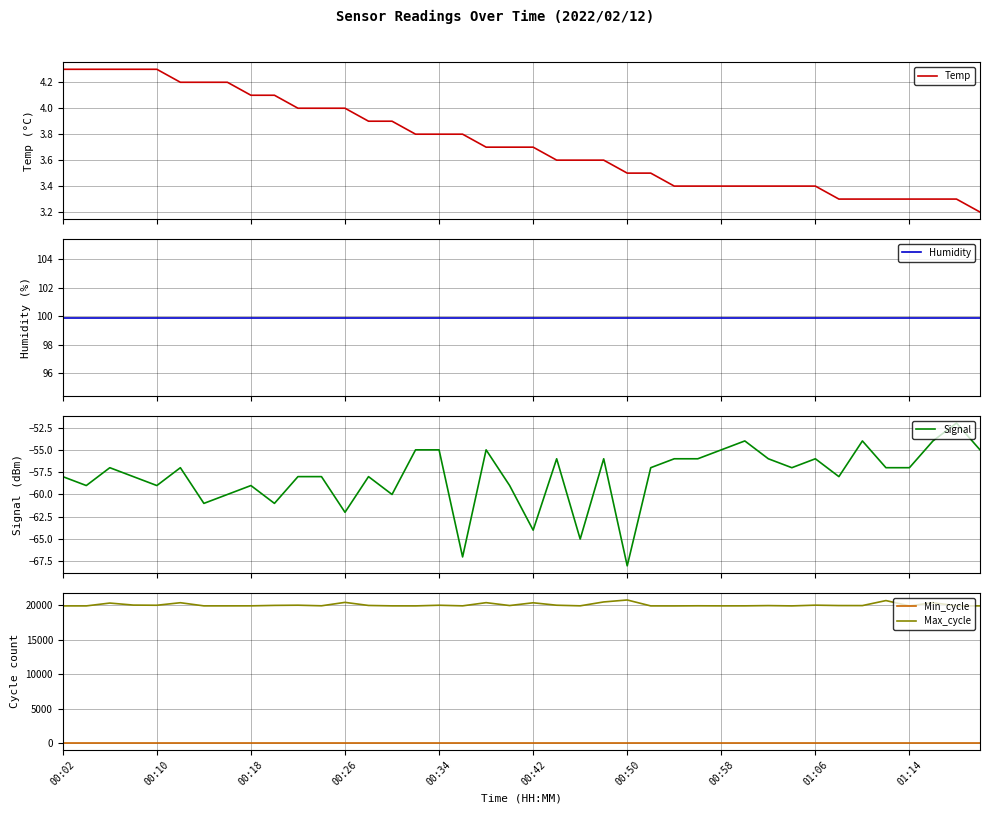

The value of Min_cycle at 34 is 28.0. True or false?

True